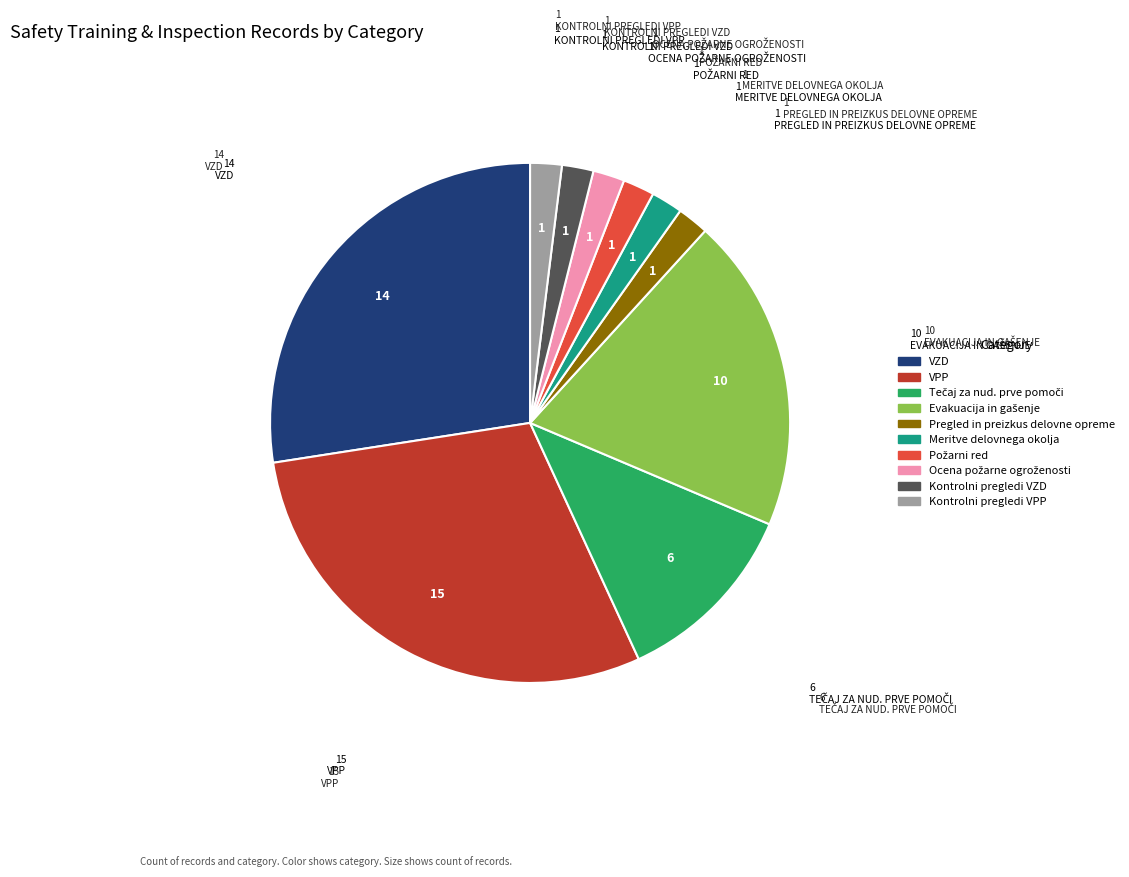

Does Kontrolni pregledi VZD account for over 50% of the chart?

No